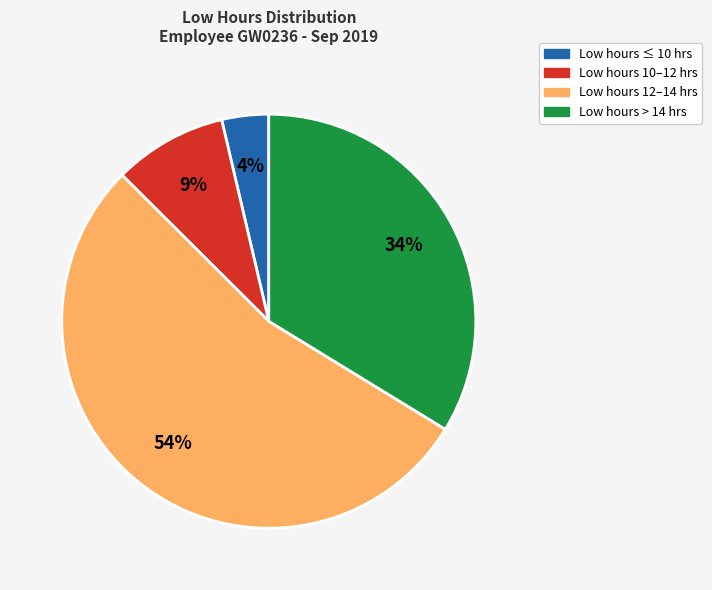

Is there any slice that represents more than half of the pie?

Yes